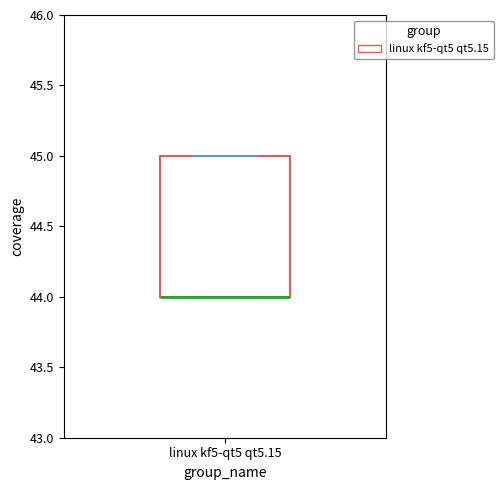

Read this box plot against the y-axis: the position of the median line, the range covered by the box, and the ends of both whiskers. The values are not printed on the chart, so give them approximately, as read against the axis.

median 44 (drawn on the box's lower edge), box 44 to 45, whiskers 44 to 45